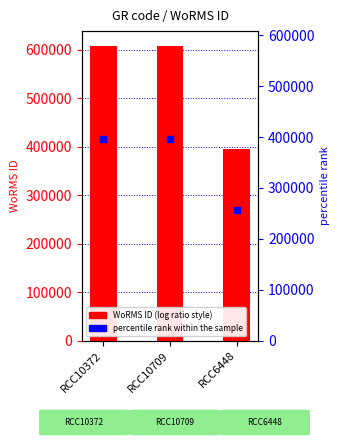

At which label is the value closest to 502172?

RCC6448